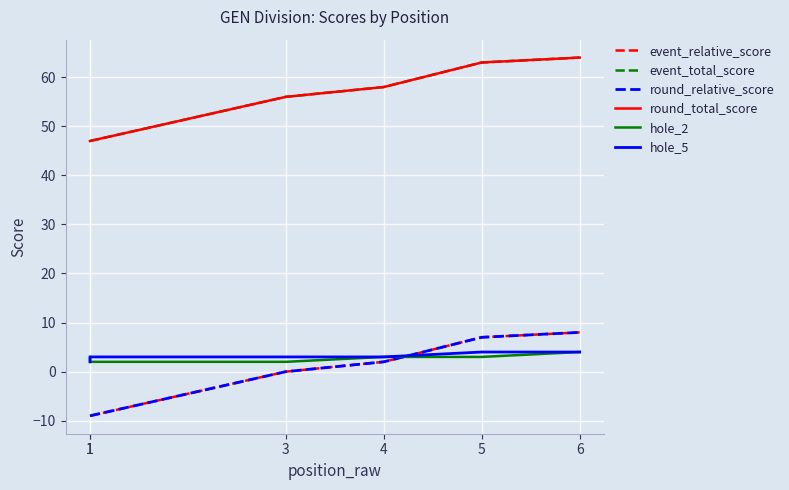

Reading right to left, extract all data points from this chart.

event_relative_score: 8	7	2	0	-9	-9
event_total_score: 64	63	58	56	47	47
round_relative_score: 8	7	2	0	-9	-9
round_total_score: 64	63	58	56	47	47
hole_2: 4	3	3	2	2	3
hole_5: 4	4	3	3	3	2